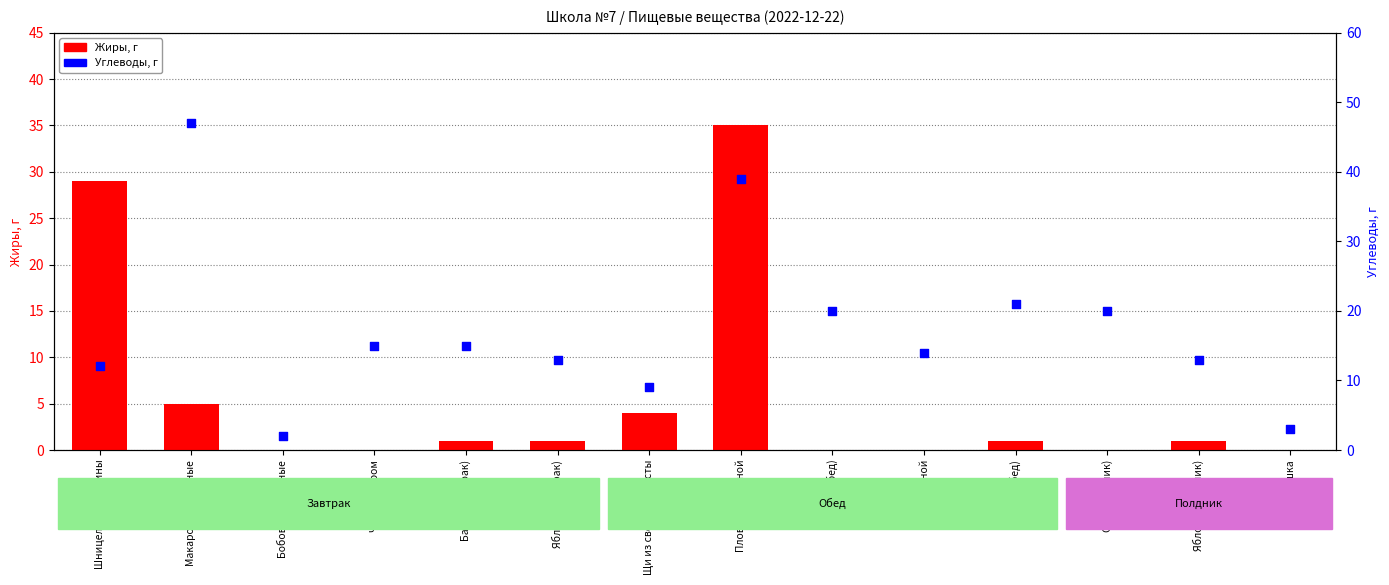

Which series has the widest spread of Y values?

Углеводы, г